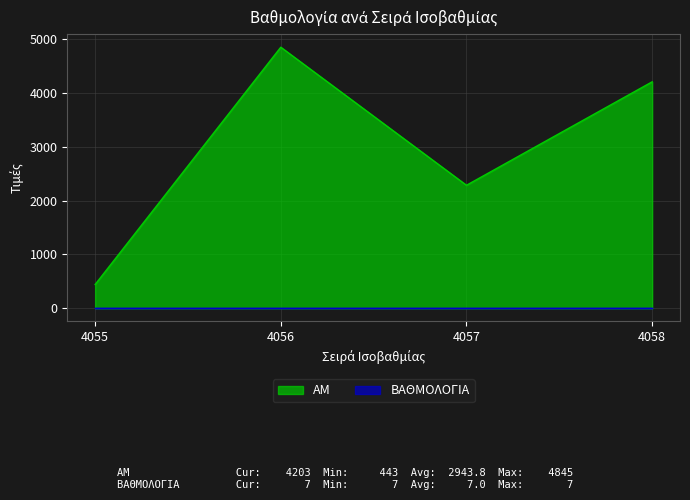

The value at 4055 is 443. True or false?

True